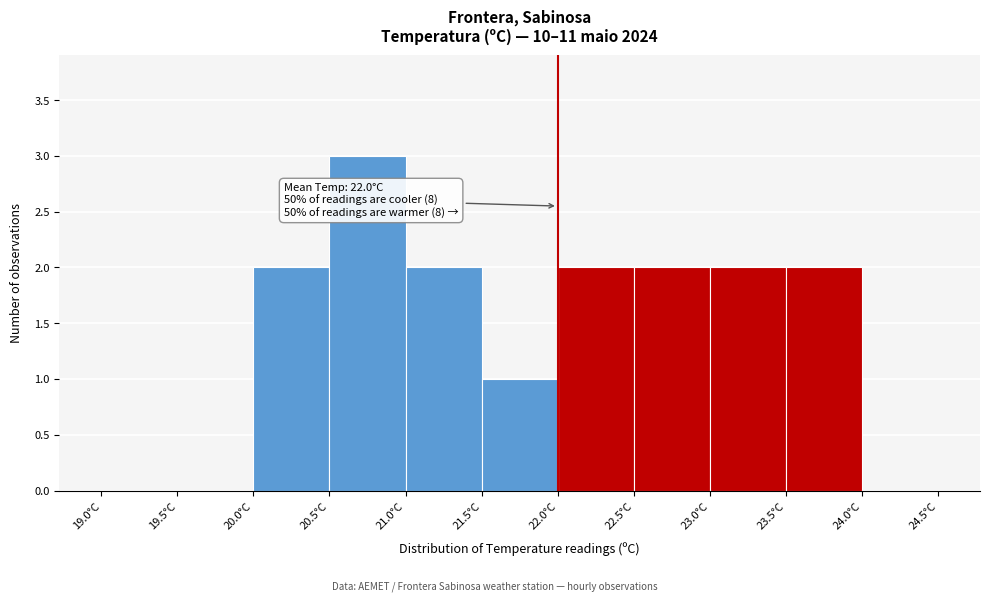

Over which range of the x-axis is the bar tallest?

20.5 to 21.0